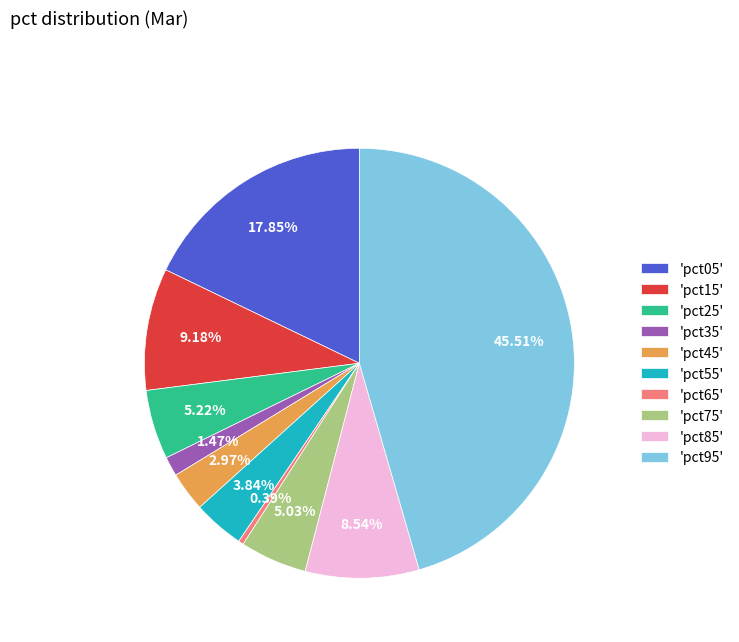

Is the sum of 'pct15' and 'pct25' greater than half?

No